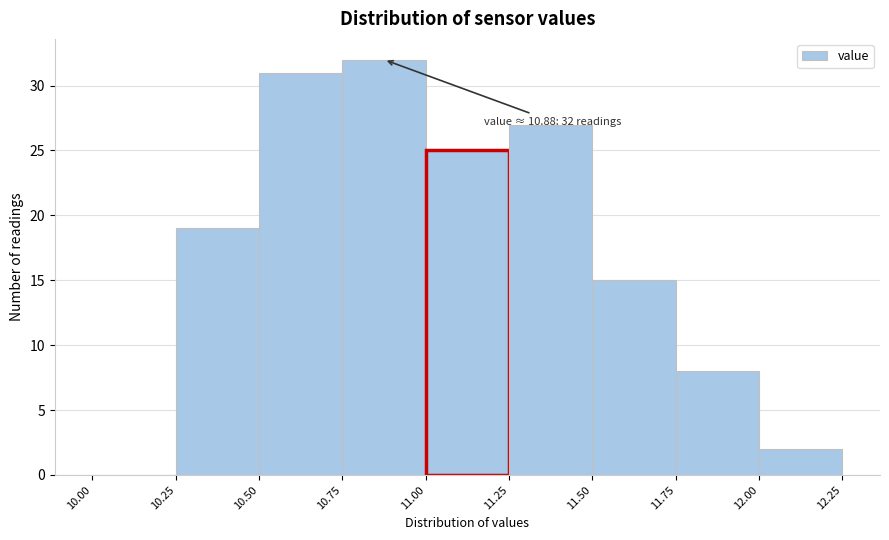

Over which range of the x-axis is the bar tallest?

10.75 to 11.00